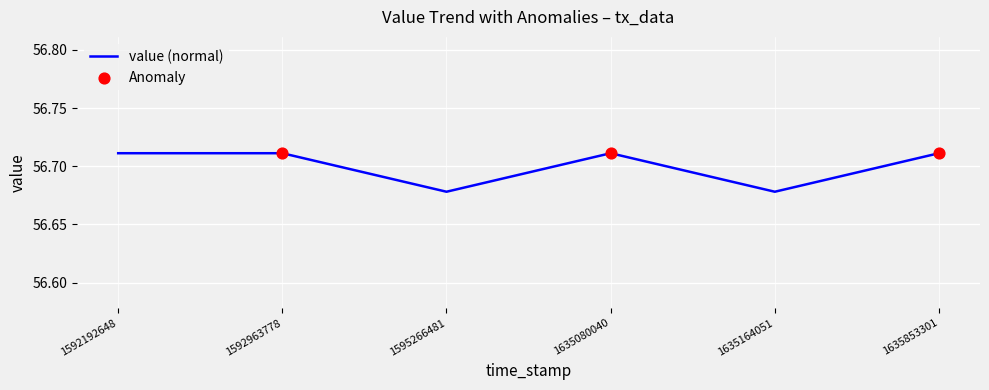

Which has a higher value, 1635164051 or 1635853301?

1635853301